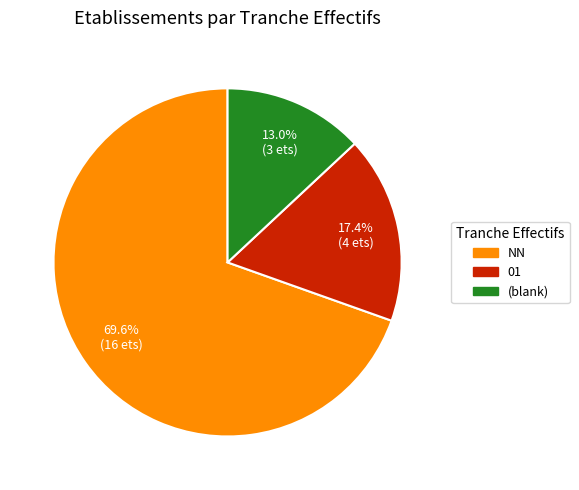

Is there any slice that represents more than half of the pie?

Yes